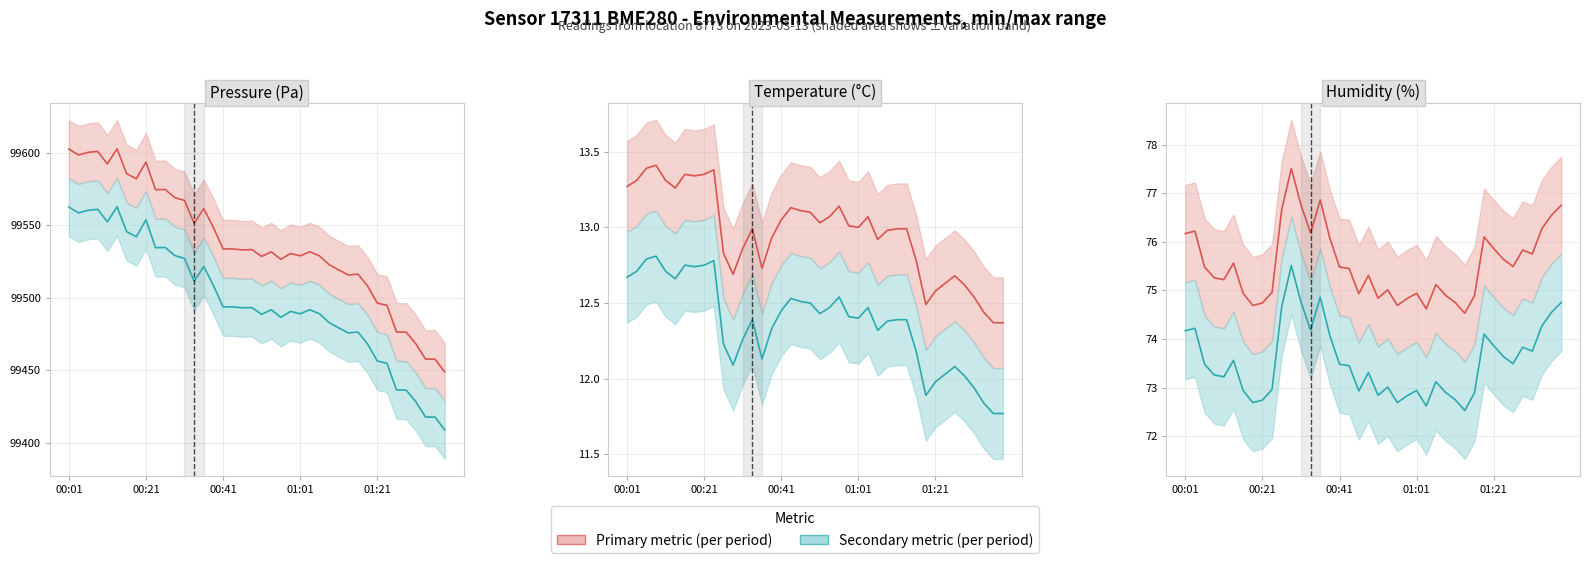

List the labels in order of Humidity value, largest first.

11, 14, 12, 39, 10, 38, 37, 00:21, 13, 00:01, 31, 15, 32, 35, 36, 33, 5, 34, 00:41, 16, 17, 19, 01:01, 01:21, 26, 21, 9, 6, 24, 18, 27, 30, 20, 23, 28, 8, 7, 22, 25, 29